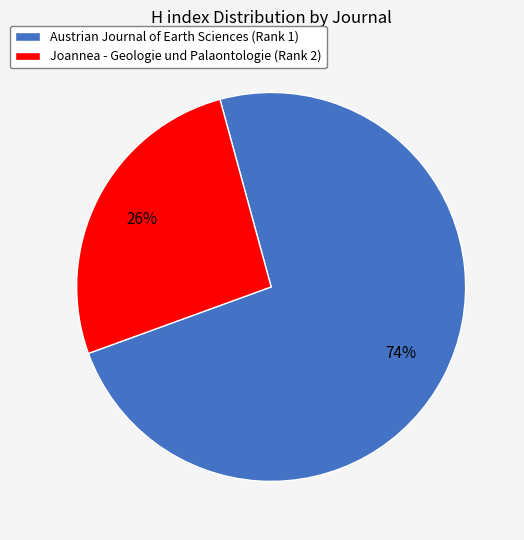

To the nearest percent, what is the combined percentage of Austrian Journal of Earth Sciences (Rank 1) and Joannea - Geologie und Palaontologie (Rank 2)?

100%